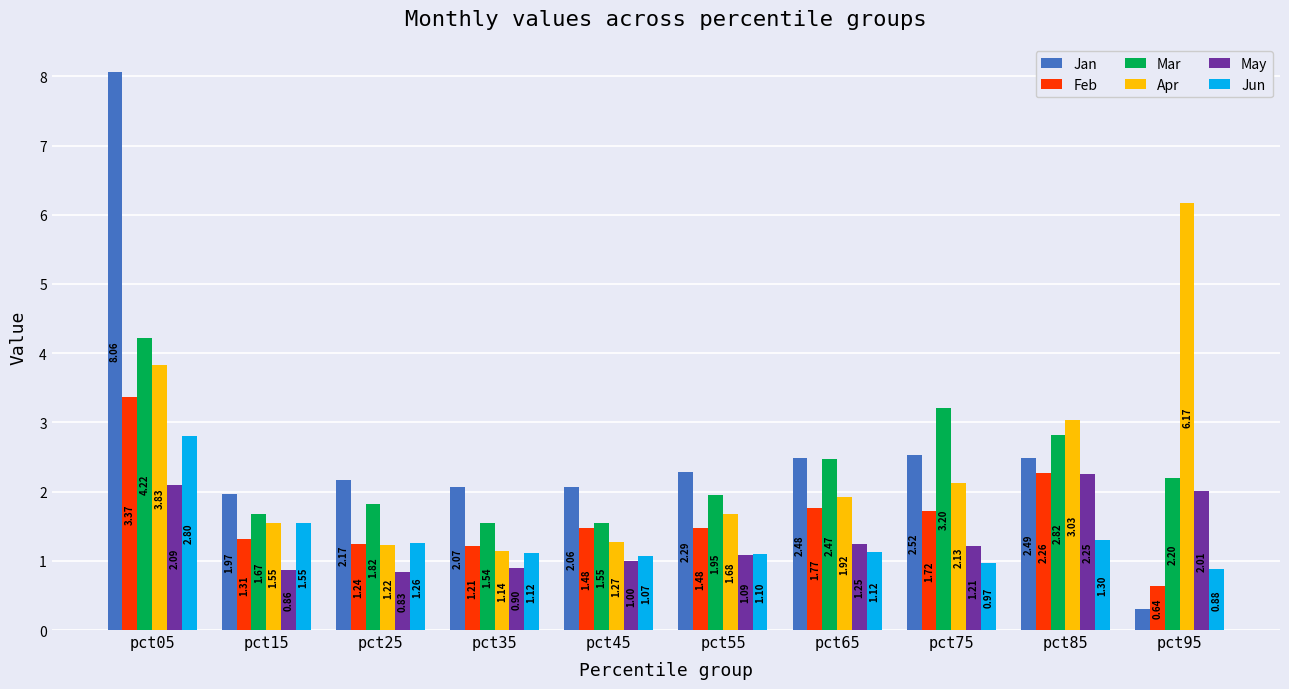

The value of Jun at pct85 is 1.3. True or false?

True